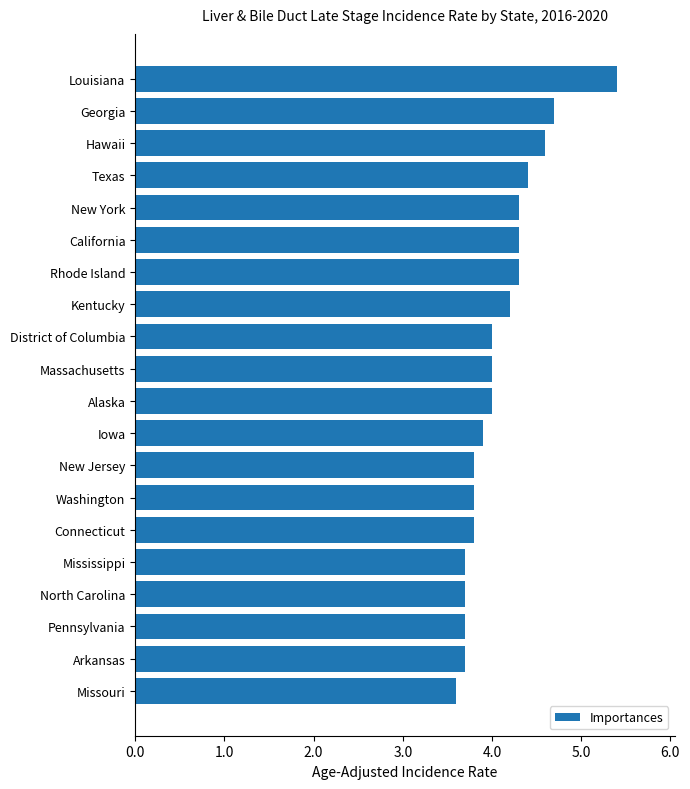

How many distinct data groups are displayed?

1